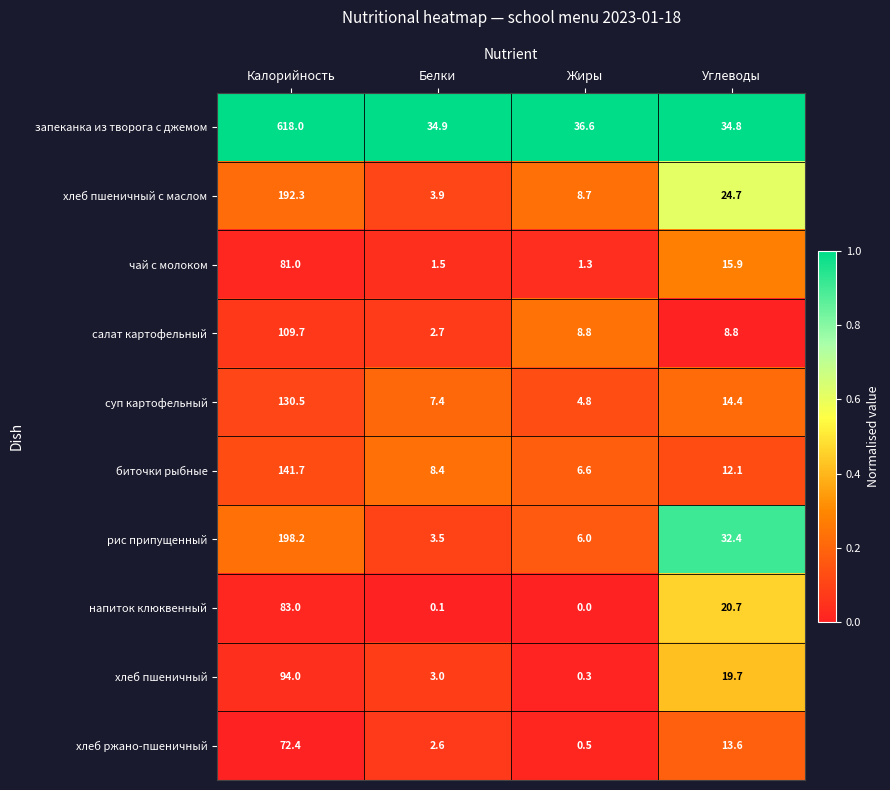

Read the хлеб ржано-пшеничный value at Жиры.

0.5